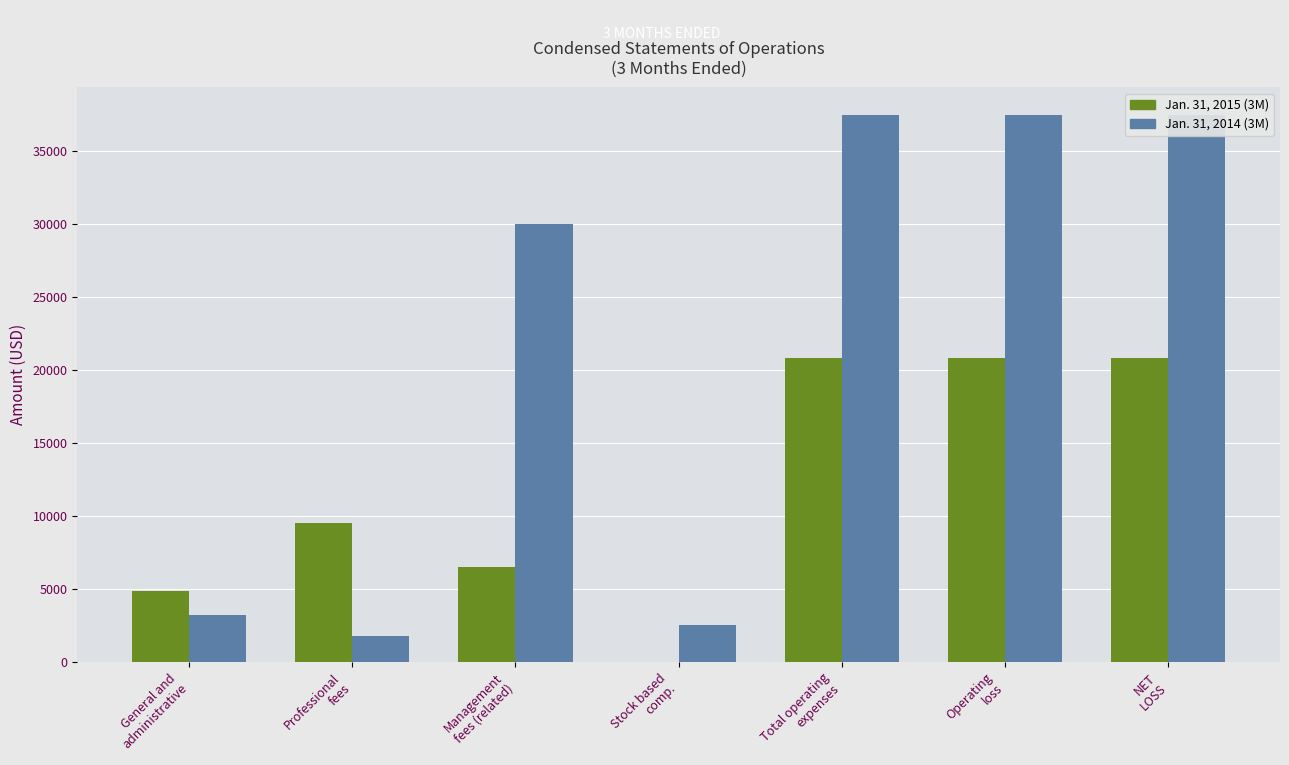

How many bars are there in total?

14